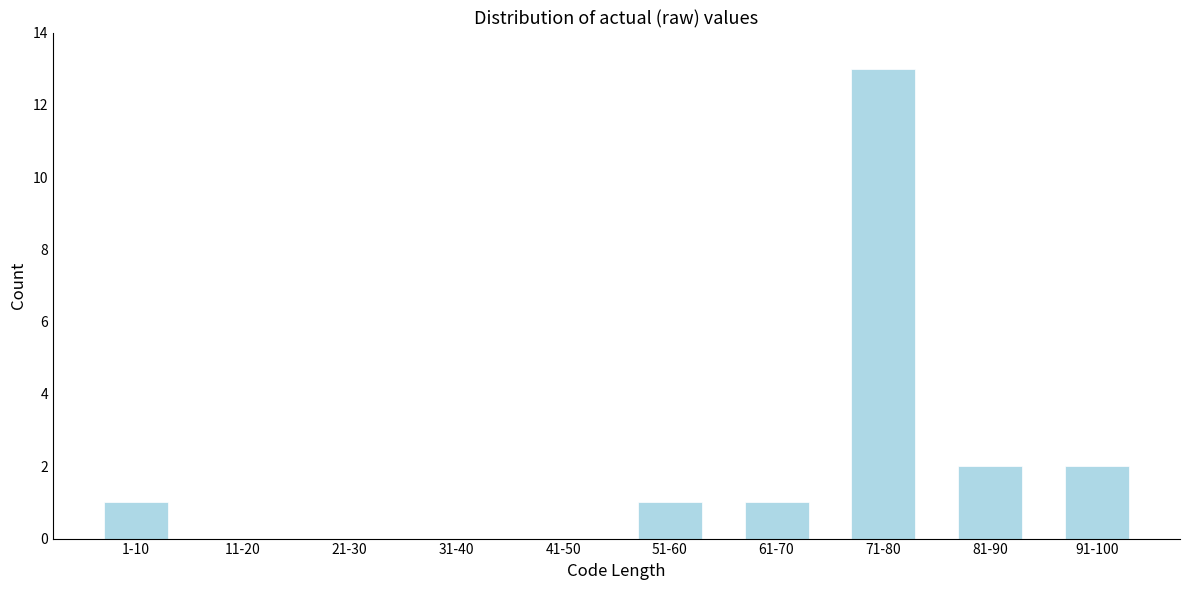

Reading right to left, transcribe all the data shown in this chart.

91-100=2	81-90=2	71-80=13	61-70=1	51-60=1	41-50=0	31-40=0	21-30=0	11-20=0	1-10=1